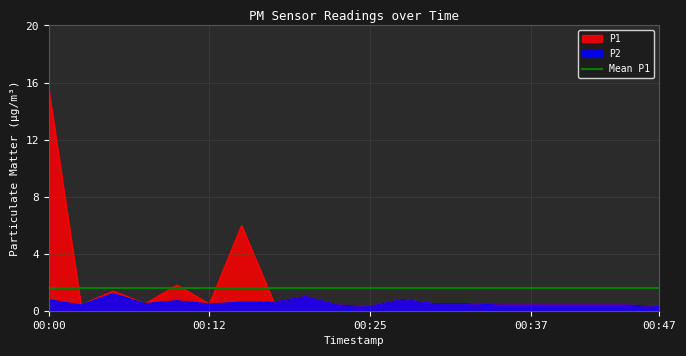

At which category does P1 reach its first local valley?

00:03